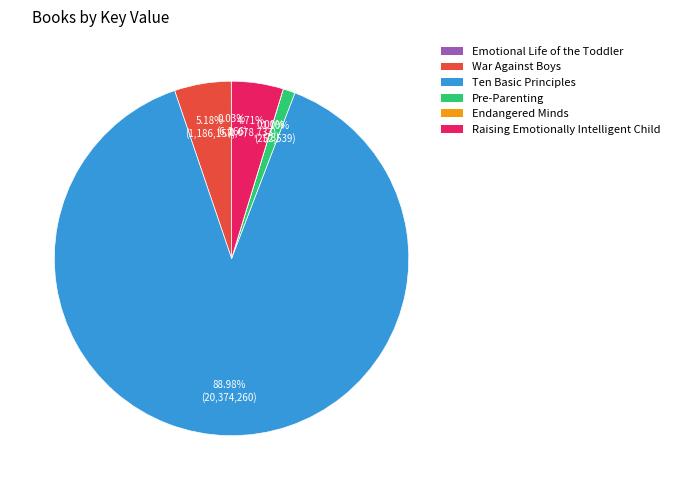

Is there any slice that represents more than half of the pie?

Yes